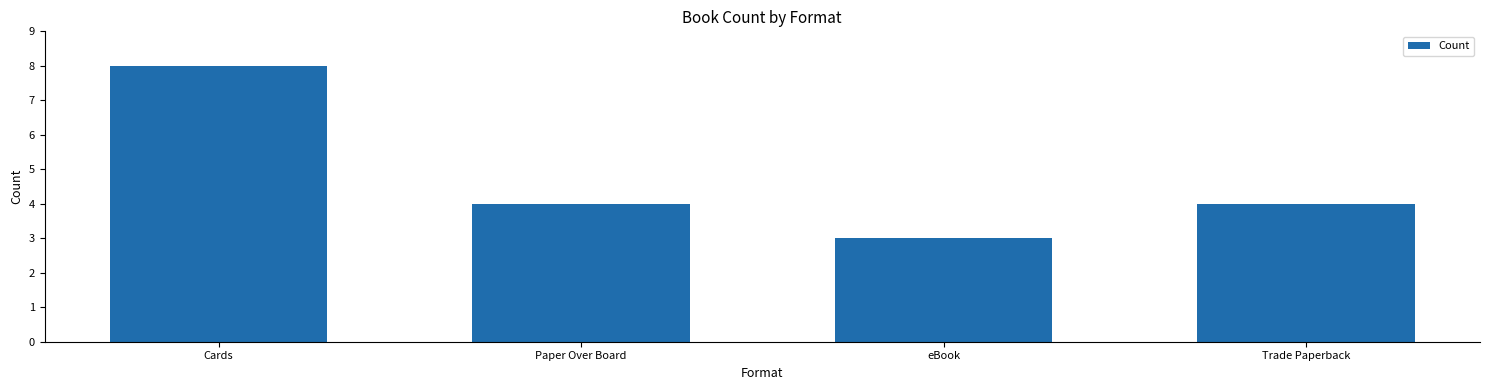

Reading left to right, extract all data points from this chart.

8	4	3	4